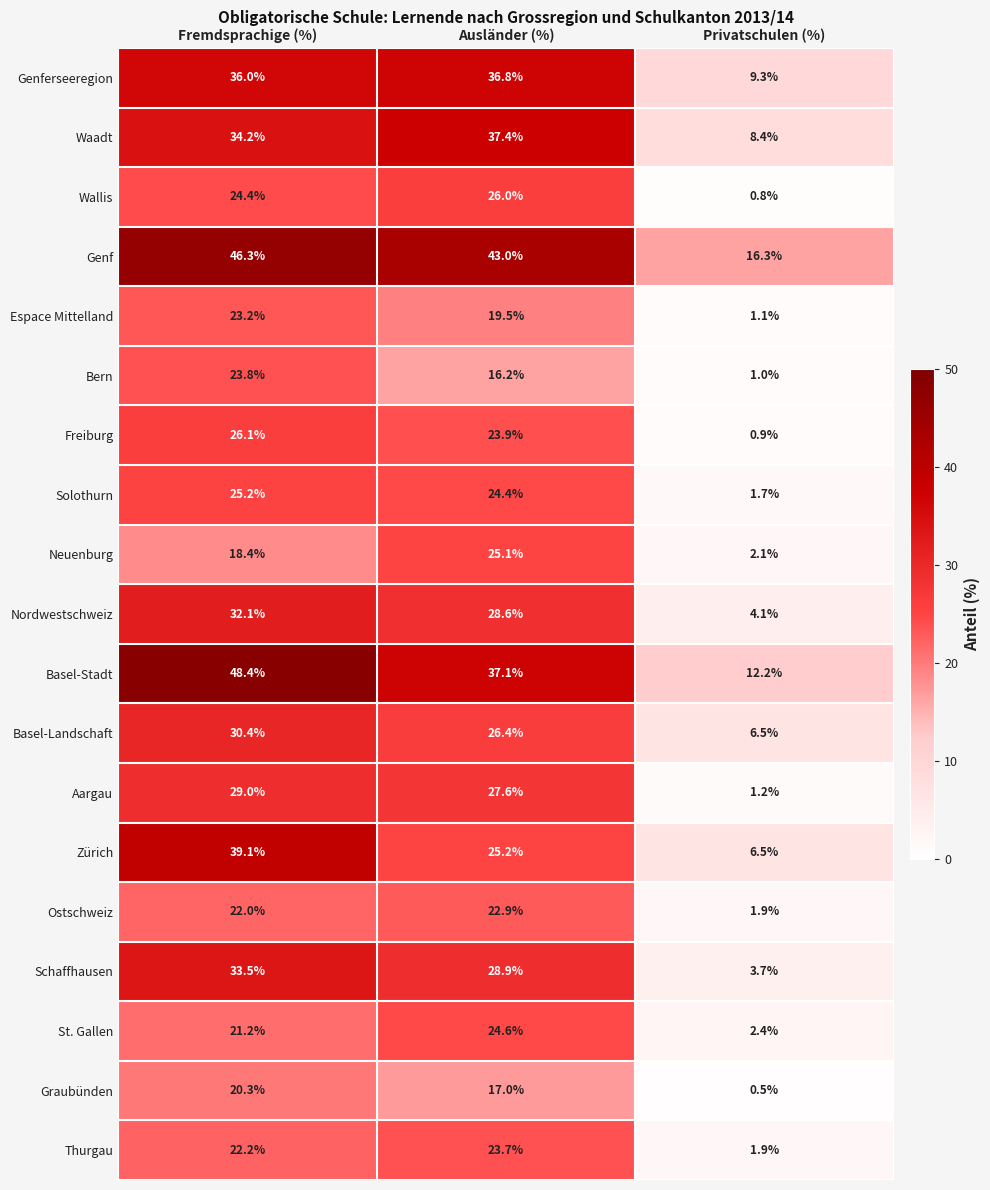

How many categories are shown in the chart?

3